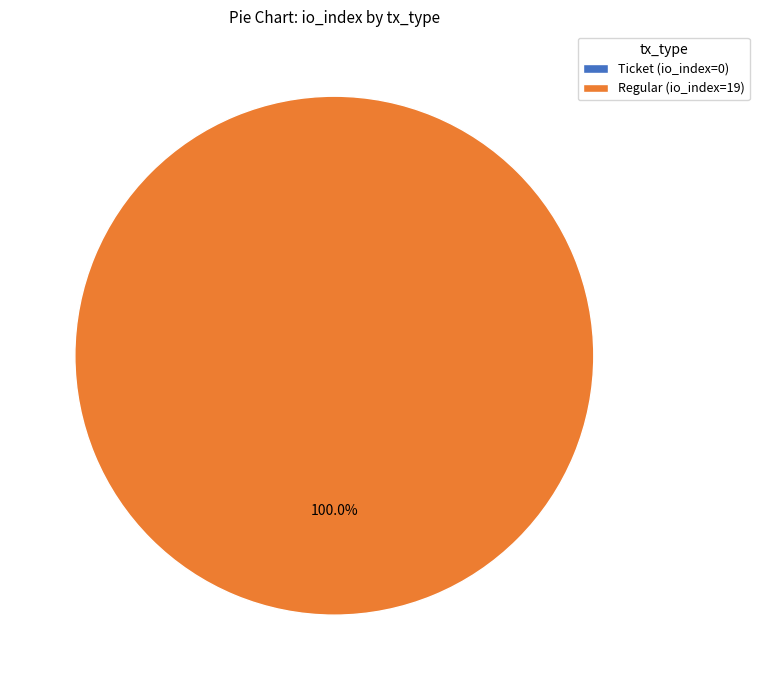

Rank the categories by value from highest to lowest.

Regular (io_index=19), Ticket (io_index=0)